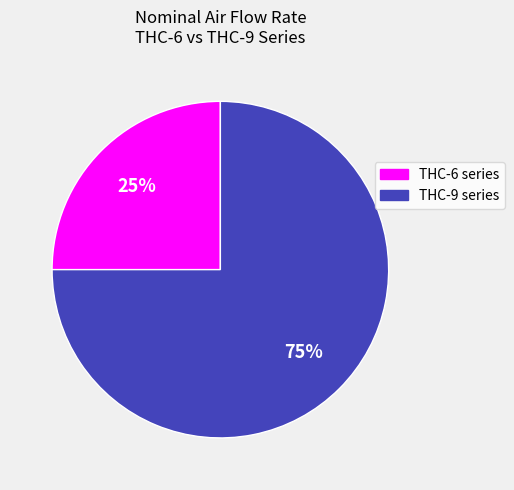

To the nearest percent, what is the average slice percentage?

50%